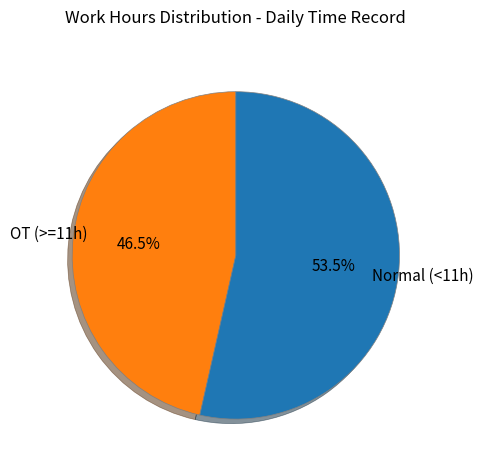

Is there a majority slice in this chart?

Yes